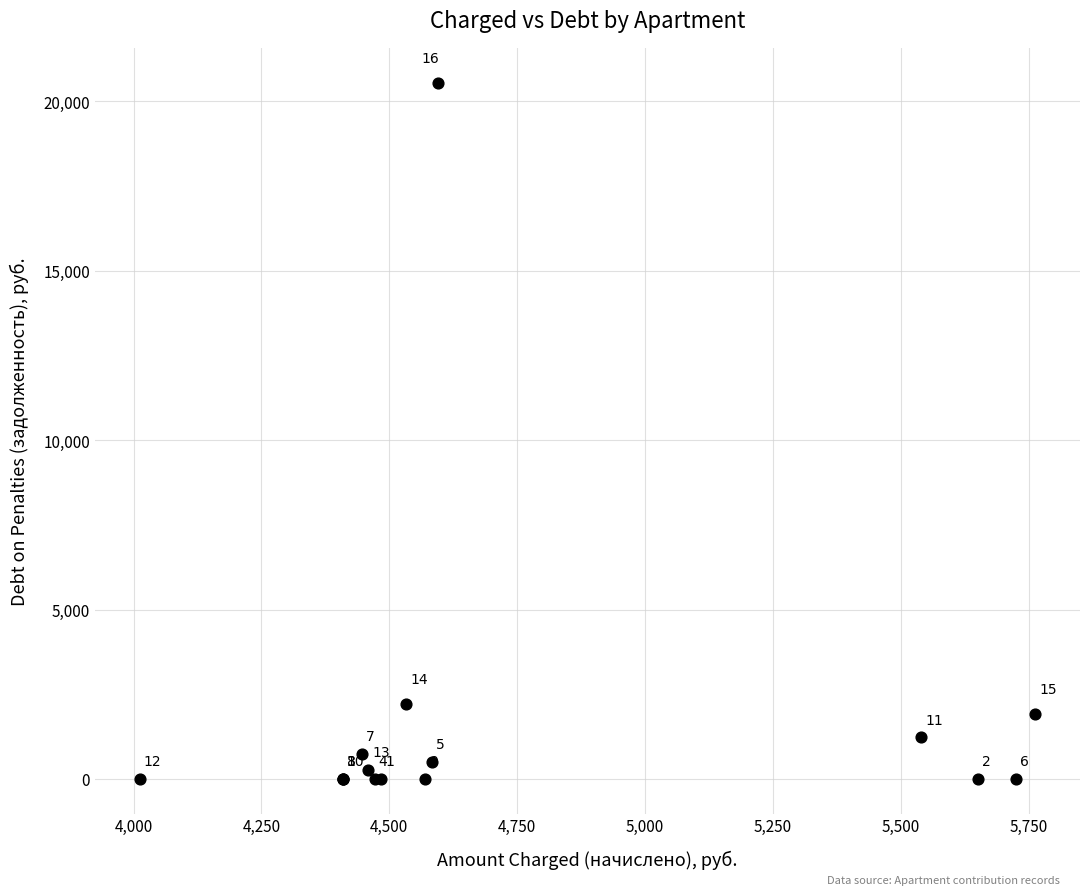

What Y value in the scatter plot is closest to 10274?

2222.2